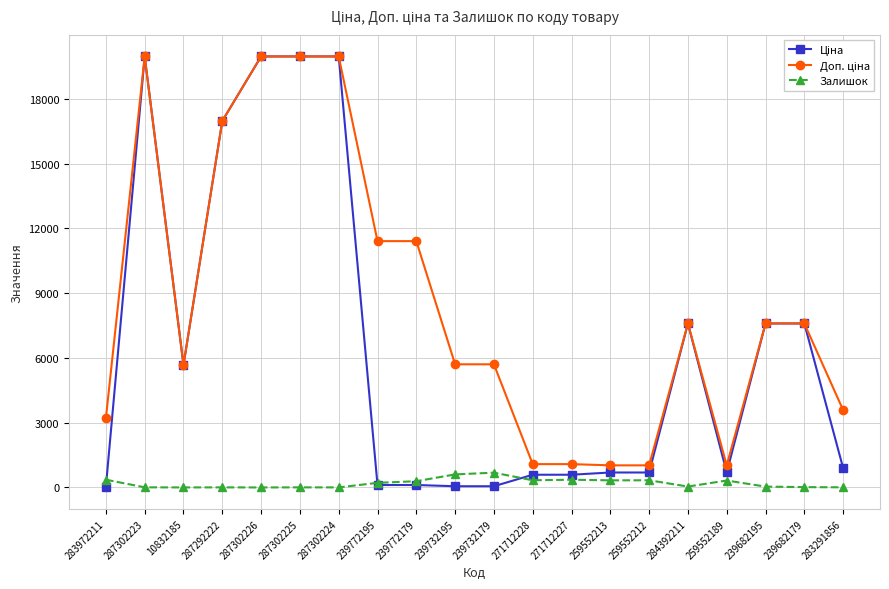

What is the difference between the maximum and minimum values in the Залишок series?

685.0